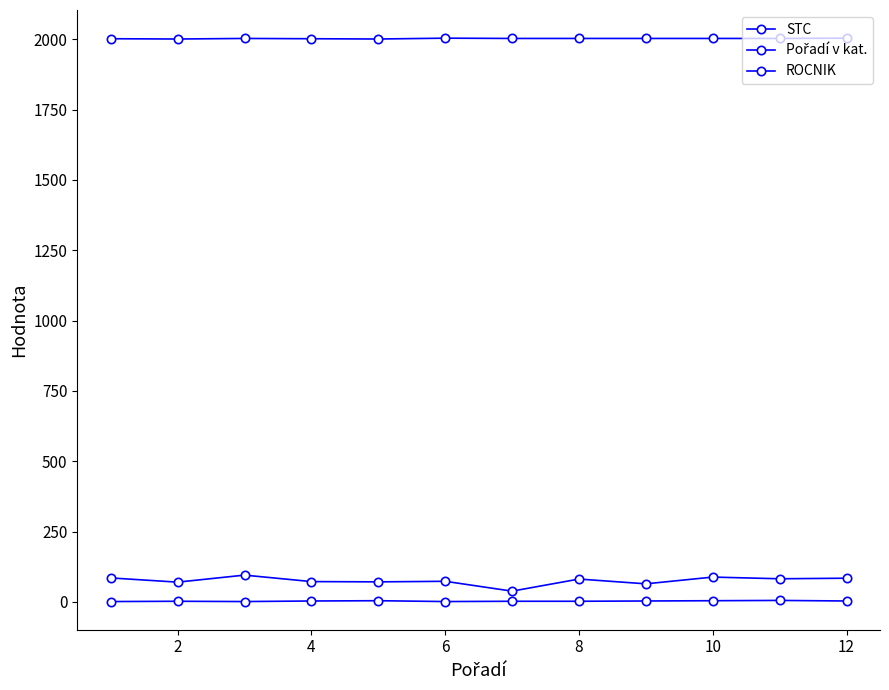

Does the chart have visible grid lines?

No